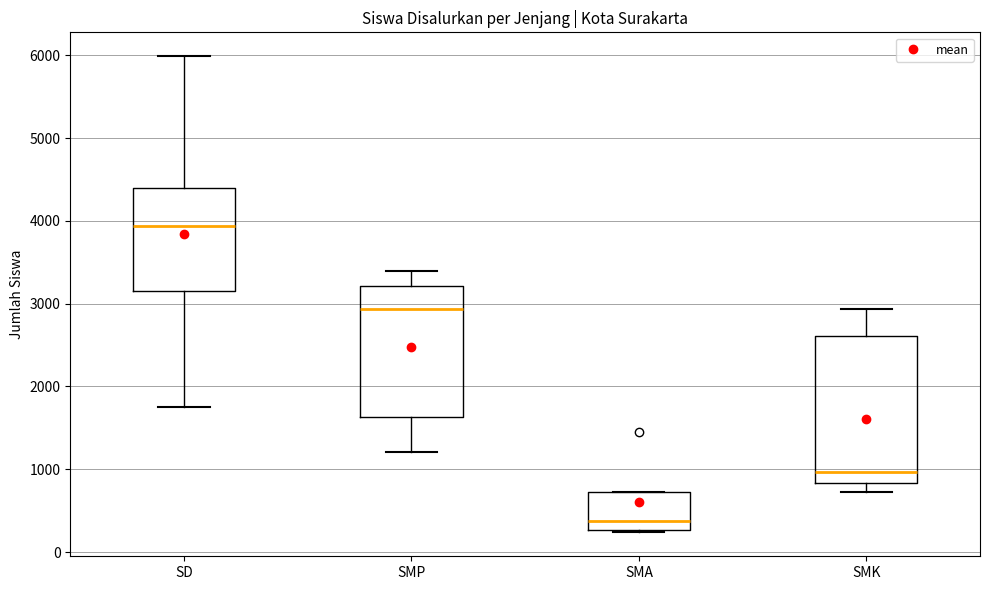

Which box has the lowest median line?

SMA